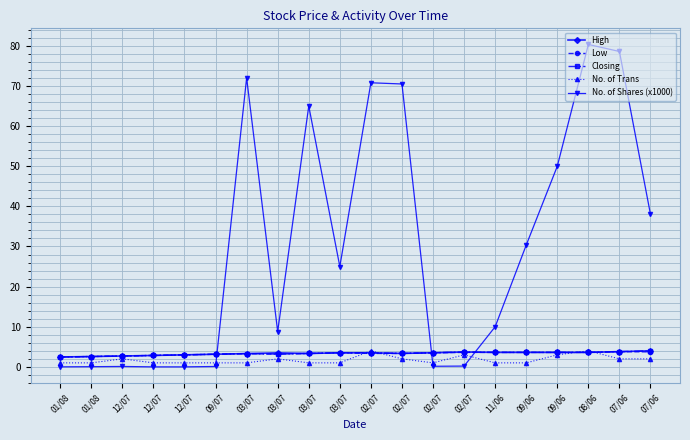

Does the chart have visible grid lines?

Yes